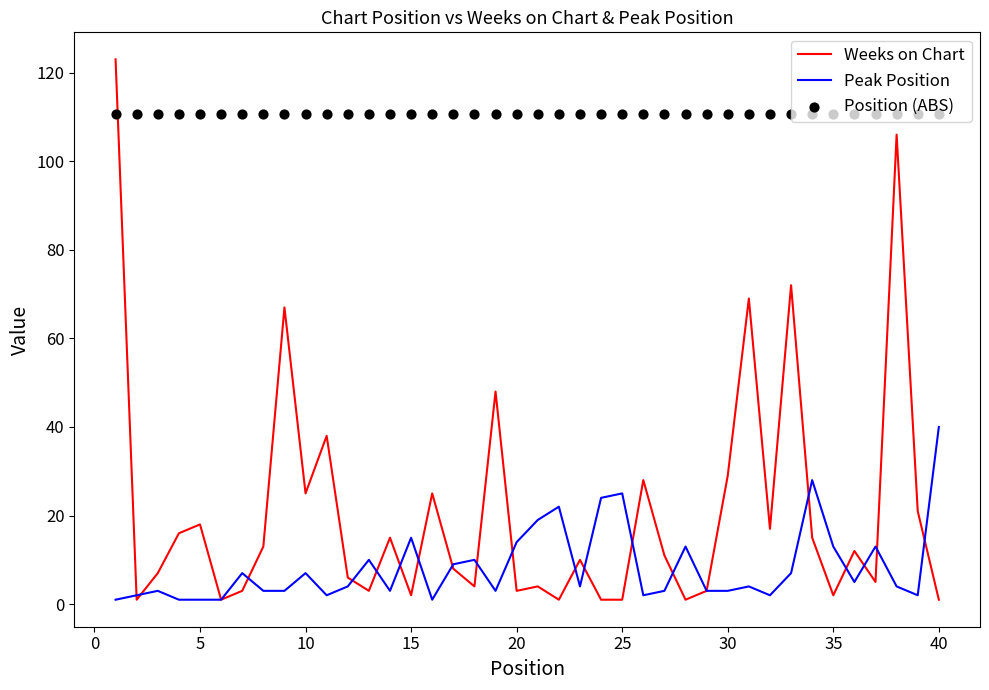

What are all the series names shown in the legend?

Weeks on Chart, Peak Position, Position (ABS)